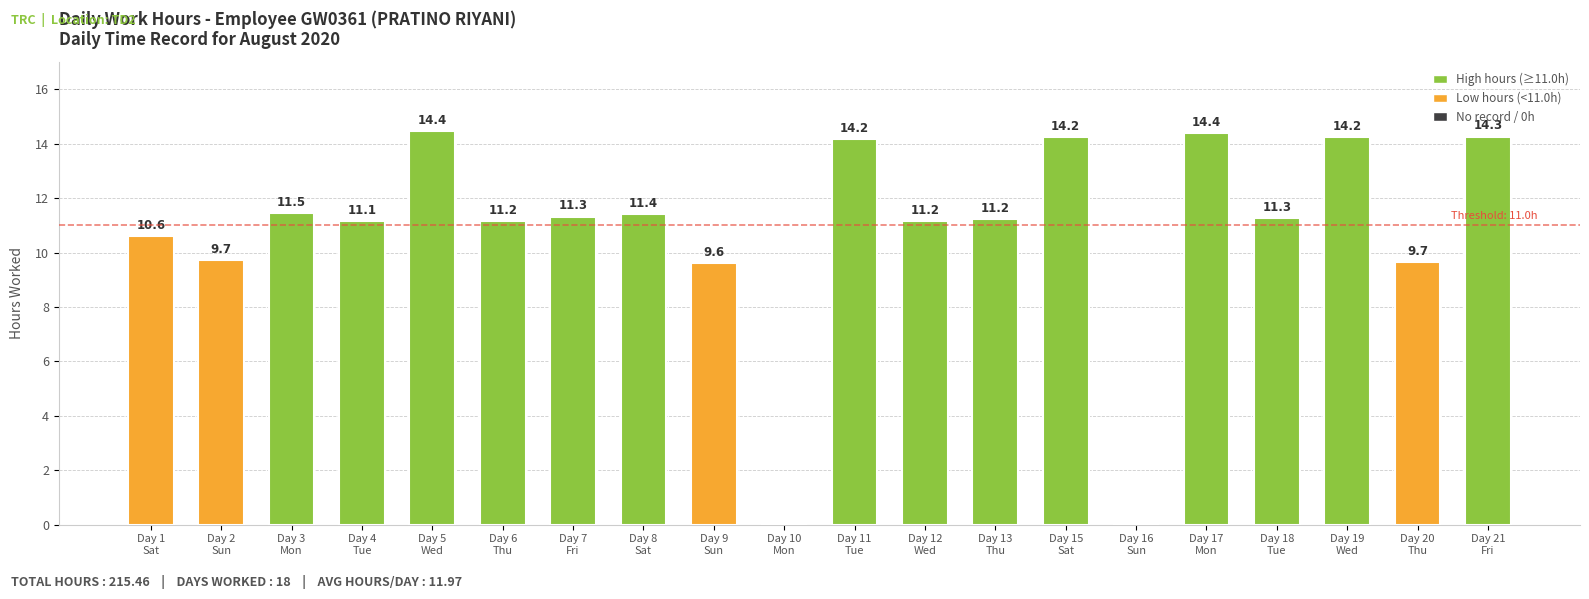

How many positive values are there?

18